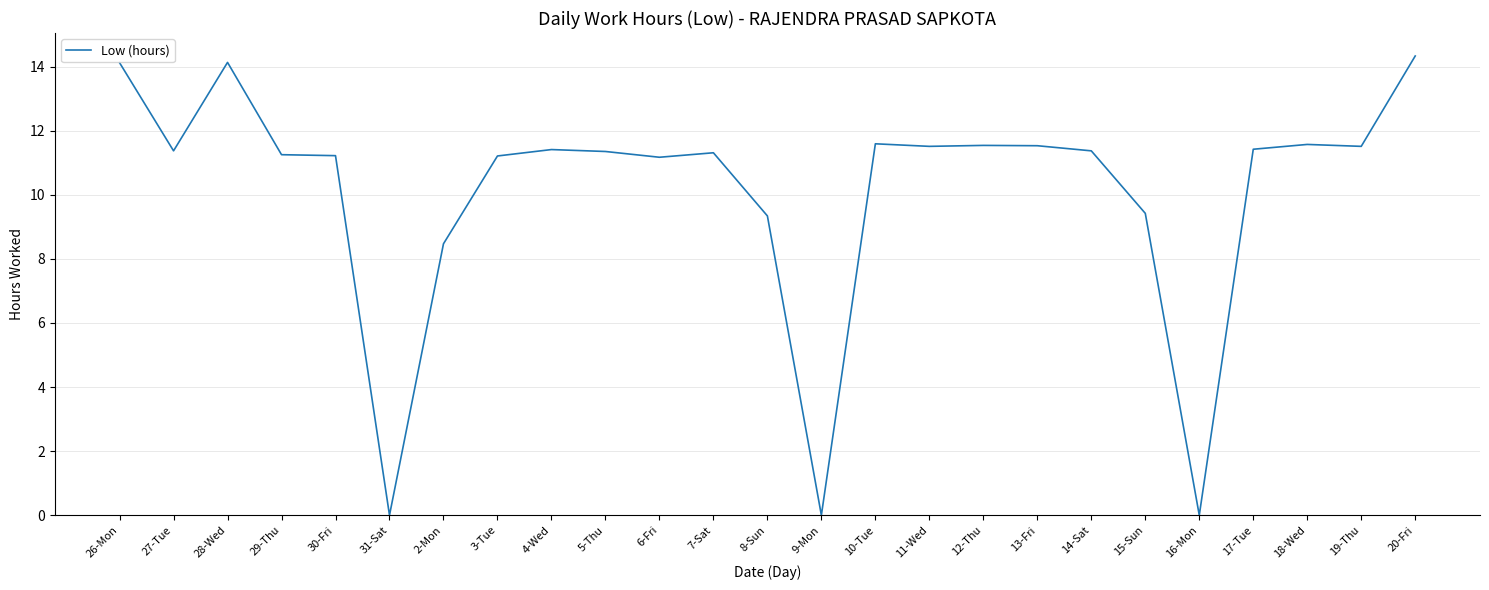

Which has a higher value, 10-Tue or 16-Mon?

10-Tue